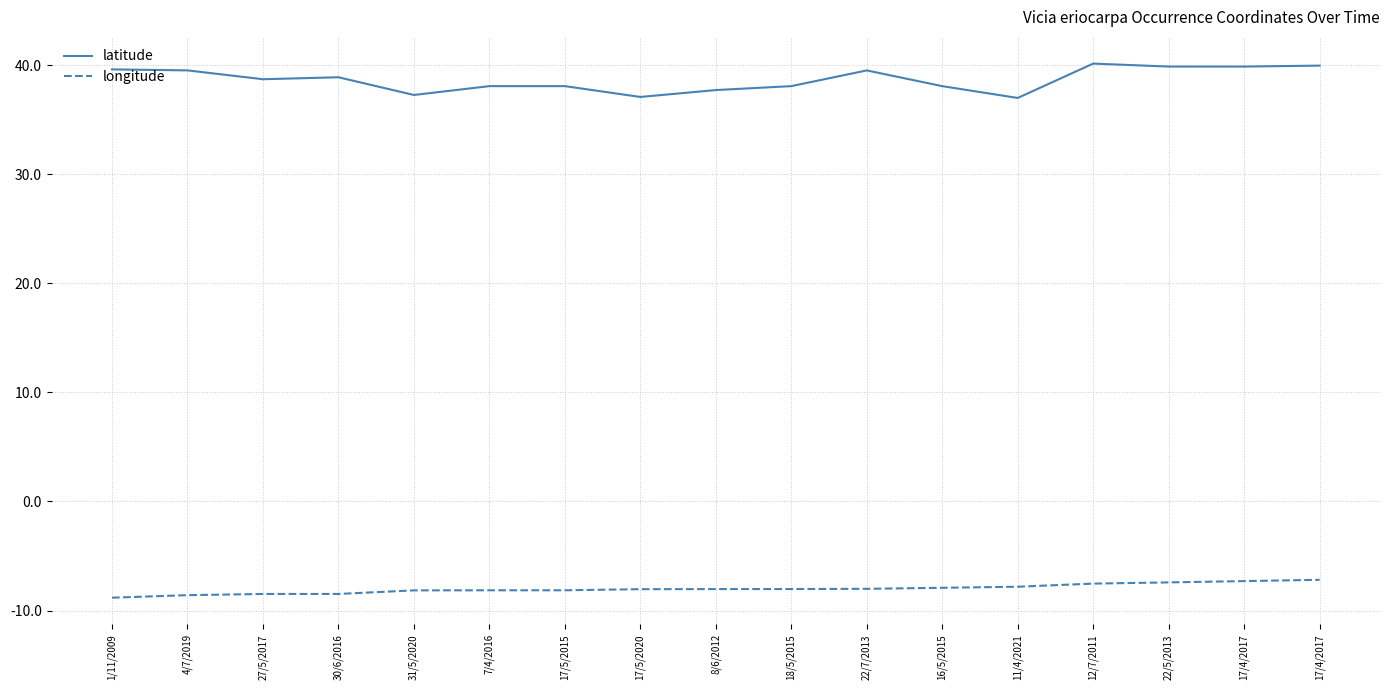

What is the approximate value of longitude at 11/4/2021?

-7.8